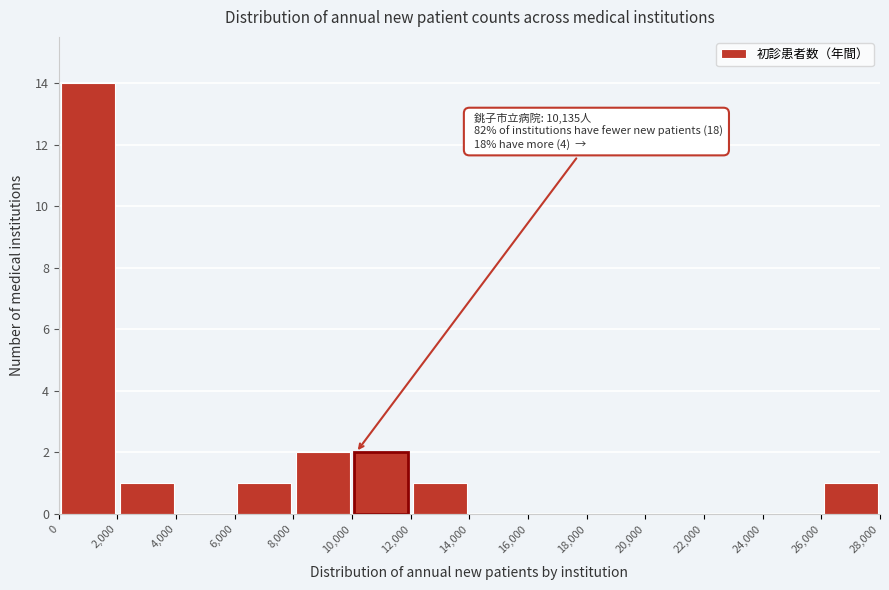

Which range on the x-axis has the tallest bar?

0 to 2,000